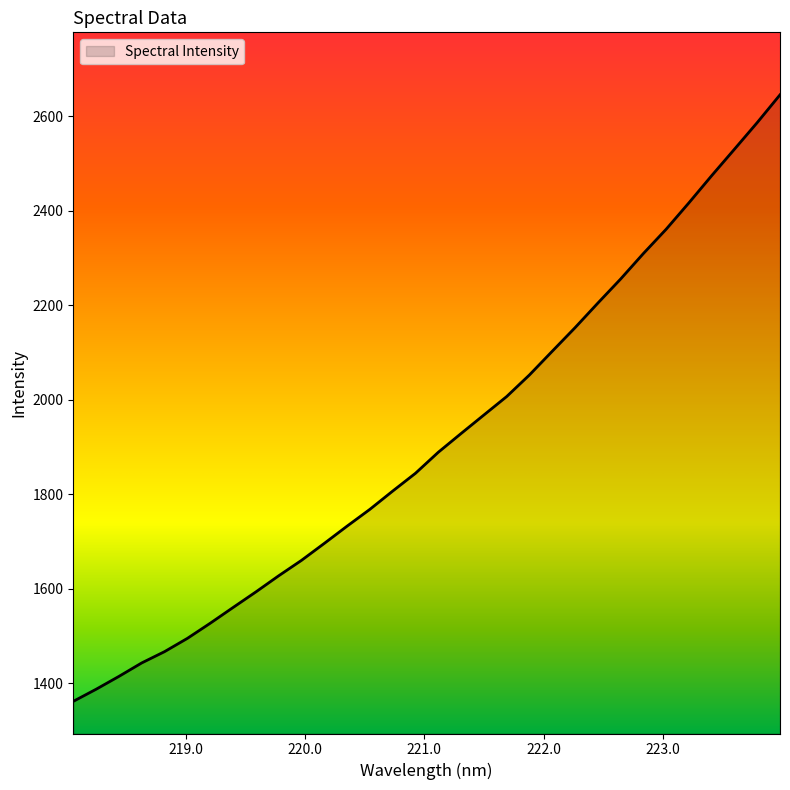

What is the difference between the maximum and minimum values?

1284.3